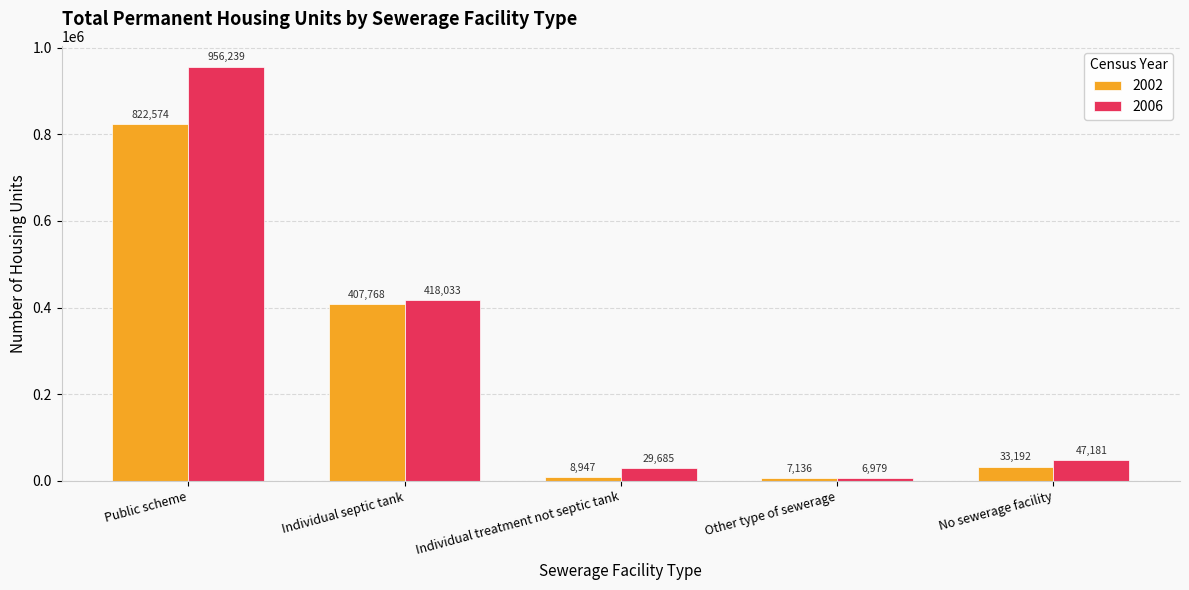

How many groups of bars are there?

5